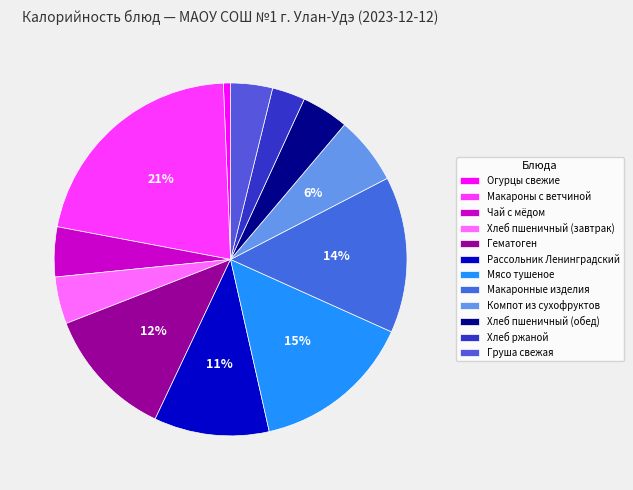

How many slices are in this pie chart?

12